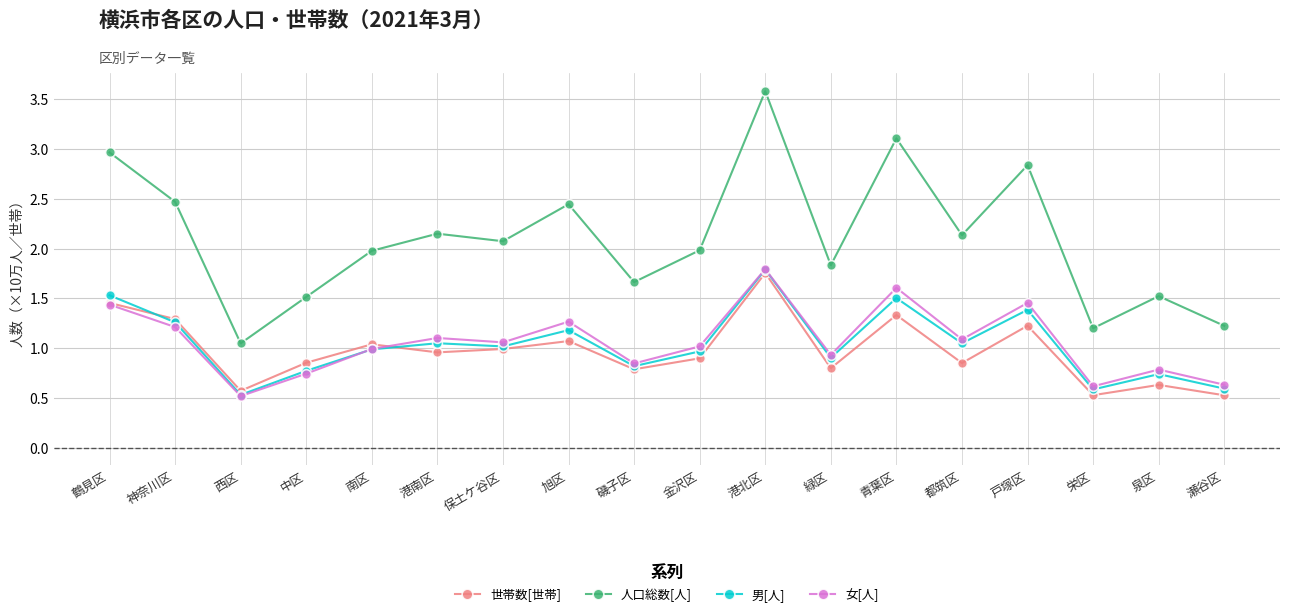

True or false: 世帯数[世帯] has more than 2 points higher than both neighbors.

True